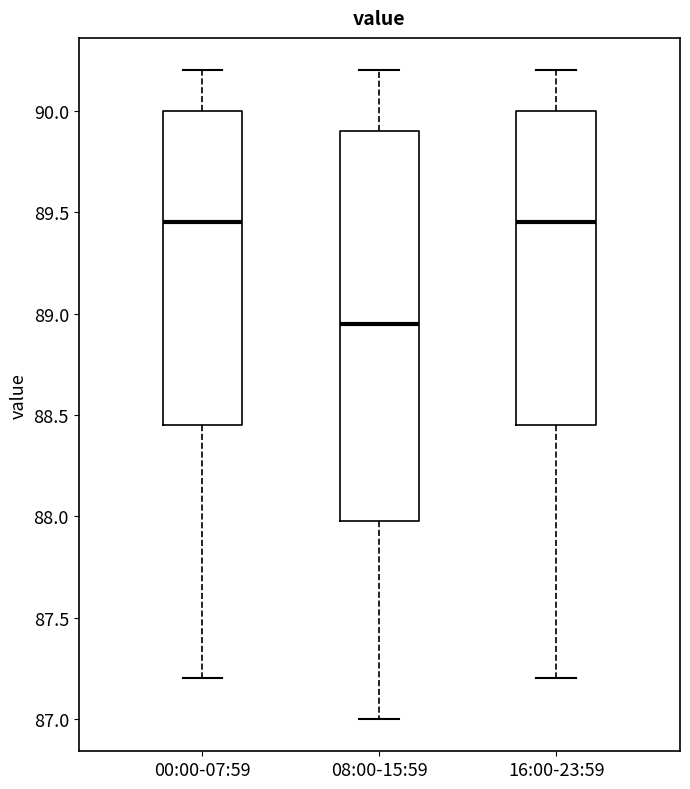

Reading left to right, transcribe this box plot: for each box, give where its median line is, the range the box spans, and where its two whiskers end, as read against the y-axis. The values are not printed on the chart, so give them approximately, as read against the axis.

00:00-07:59: median 89.45, box 88.45 to 90.00, whiskers 87.20 to 90.20
08:00-15:59: median 88.95, box 88.00 to 89.90, whiskers 87.00 to 90.20
16:00-23:59: median 89.45, box 88.45 to 90.00, whiskers 87.20 to 90.20